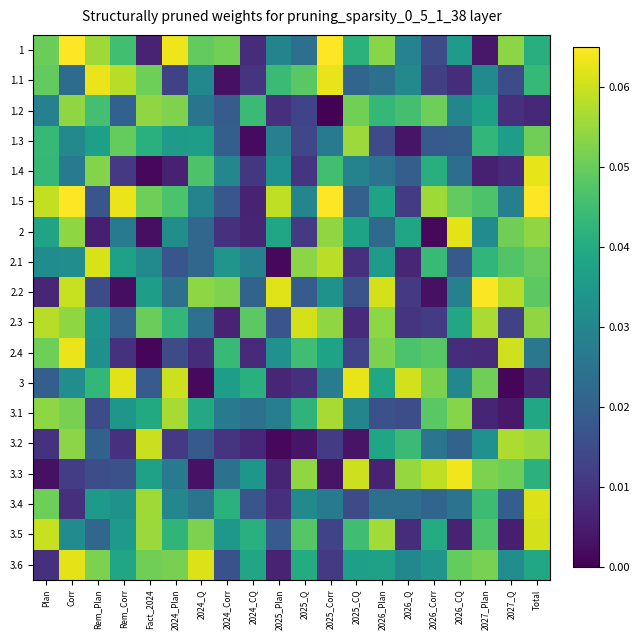

At which category is the sum across all series the highest?

Total